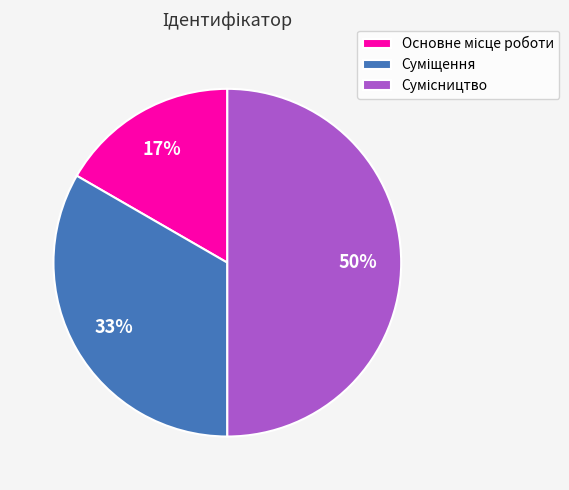

To the nearest percent, what is the difference between the largest and smallest slice percentages?

33%